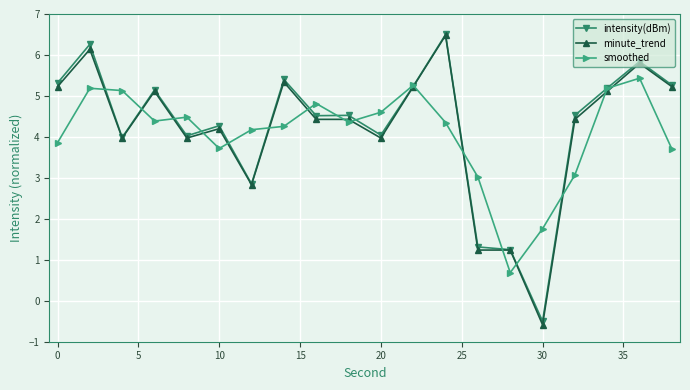

What is the value of the minute_trend point at the 13th from the left?

6.5